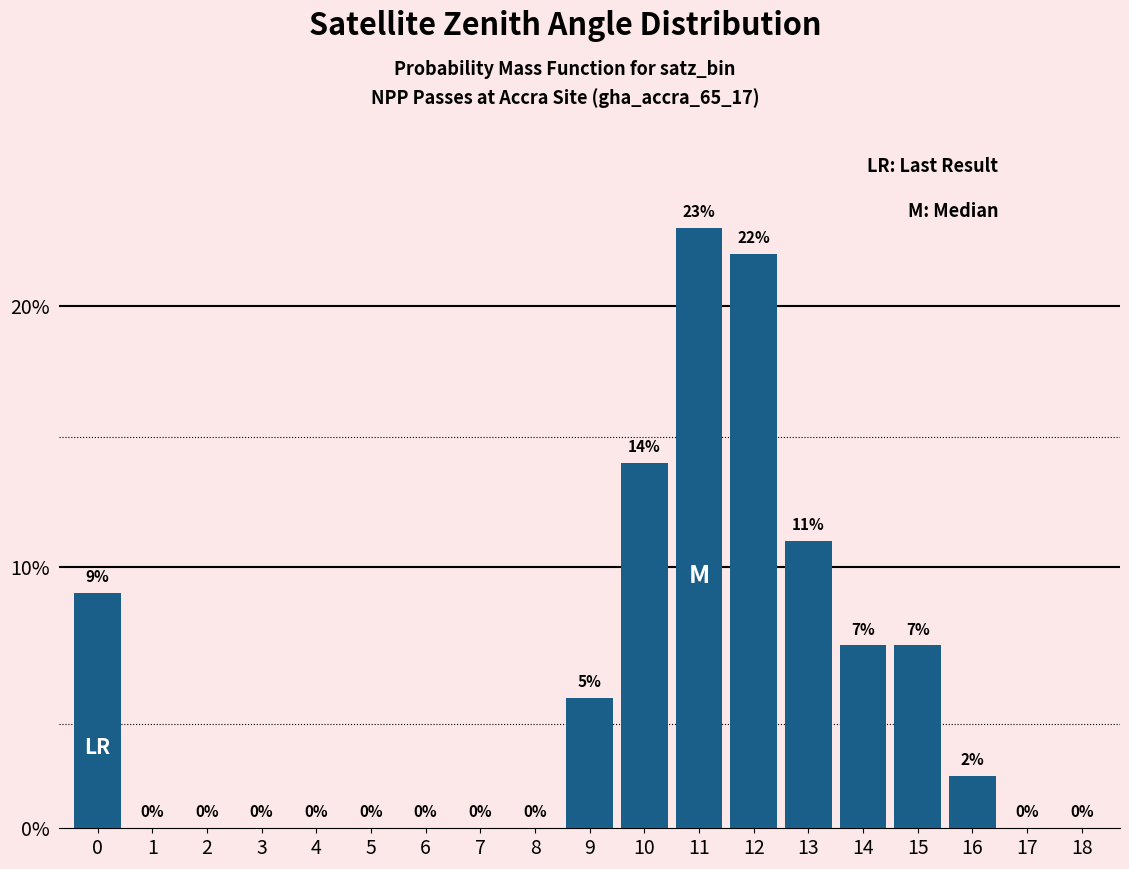

Where is the data nearest to the value 11?

13